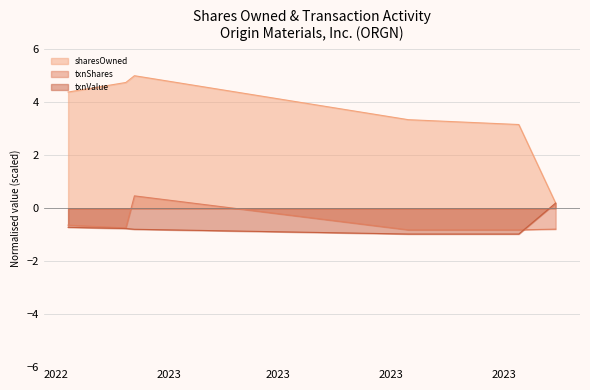

At which category does the chart reach its minimum across all series?

2023-08-15